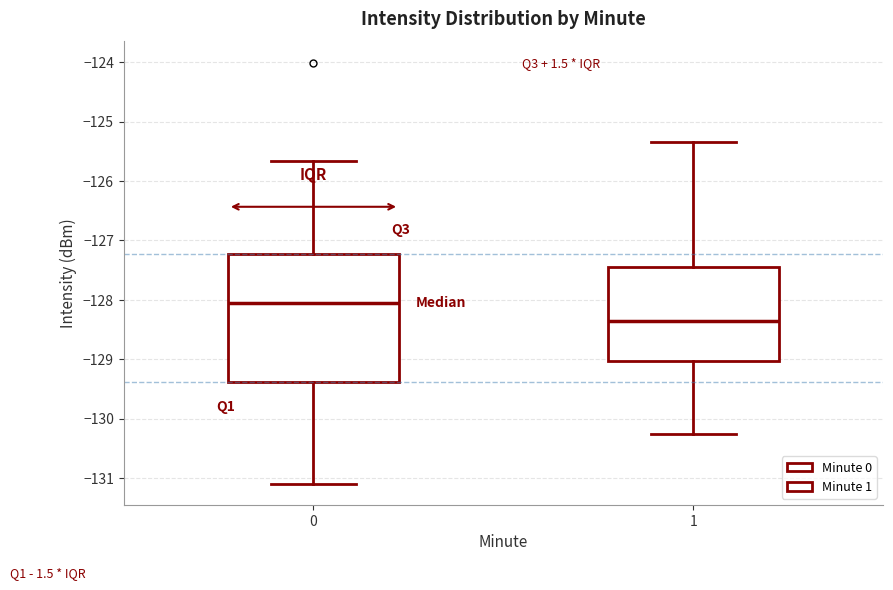

Which box's median line is the lowest?

1